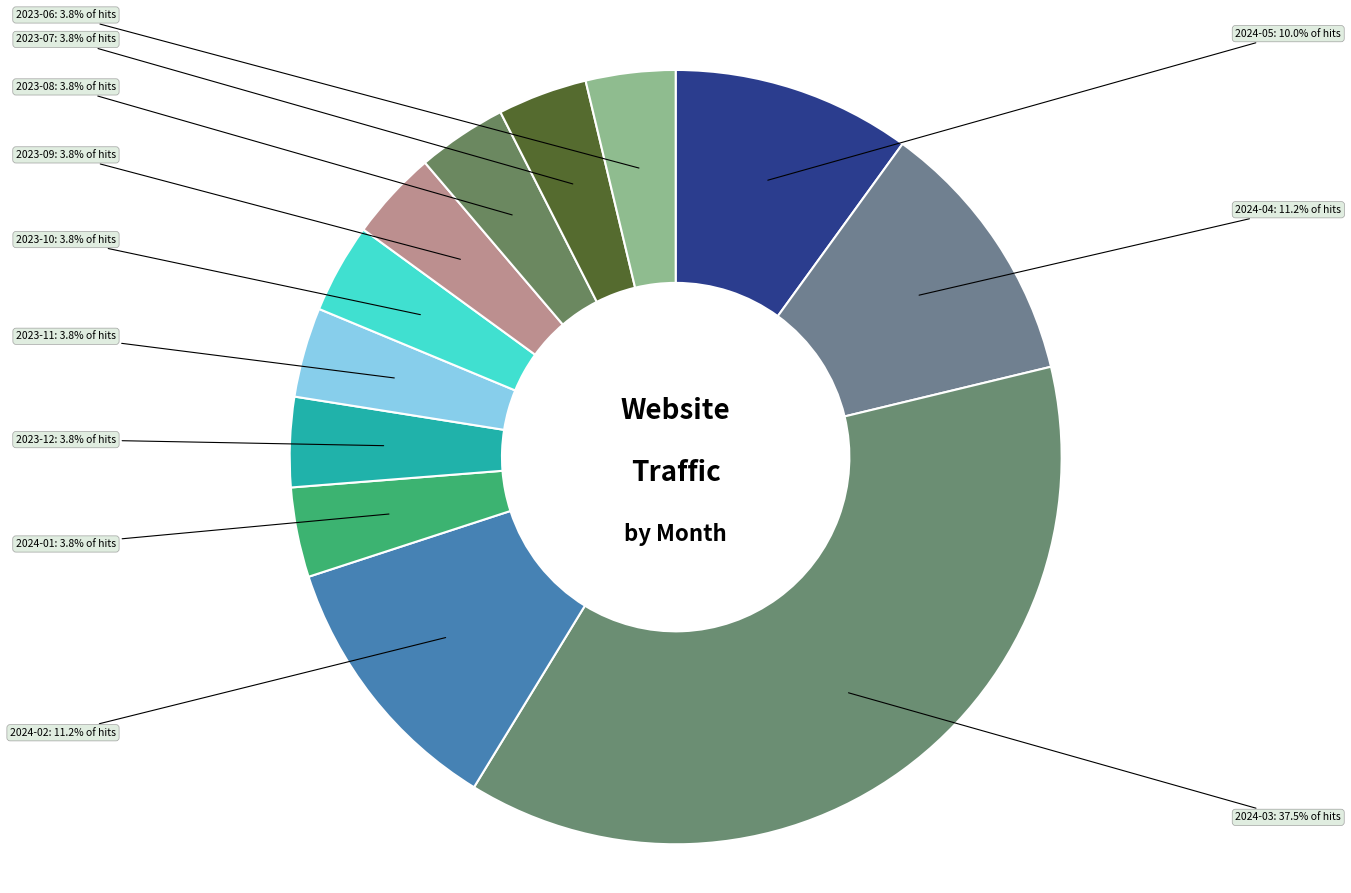

Which slice is the largest?

2024-03